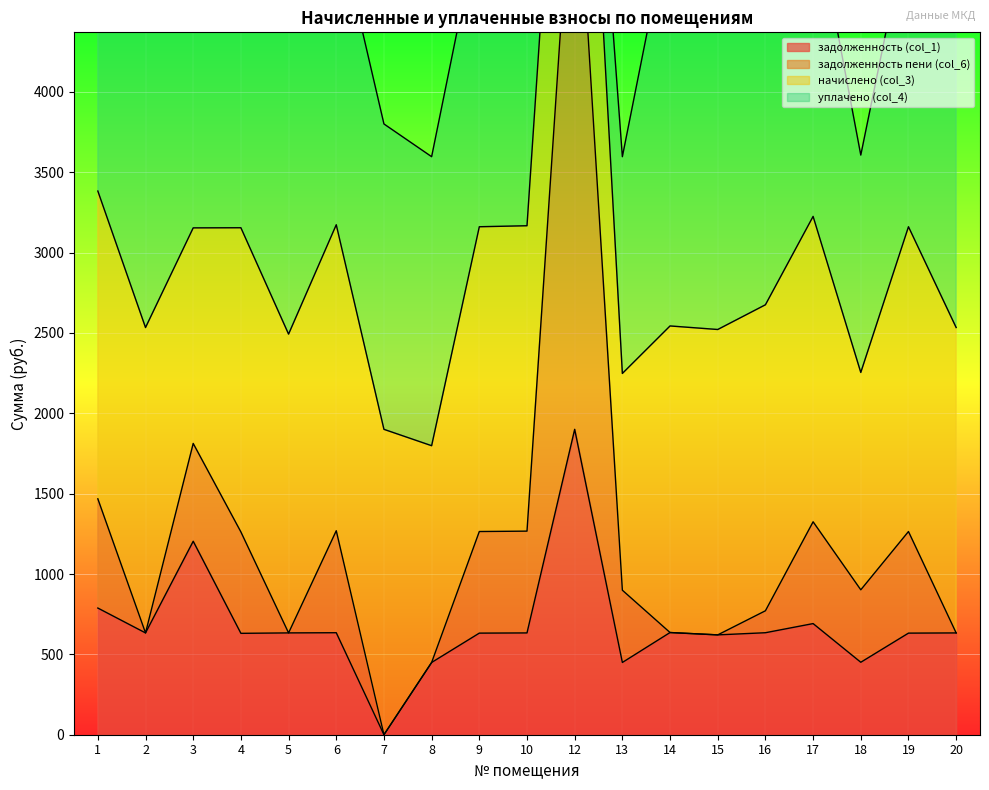

In задолженность (col_1), how many points are lower than both neighbors (excluding endpoints)?

6